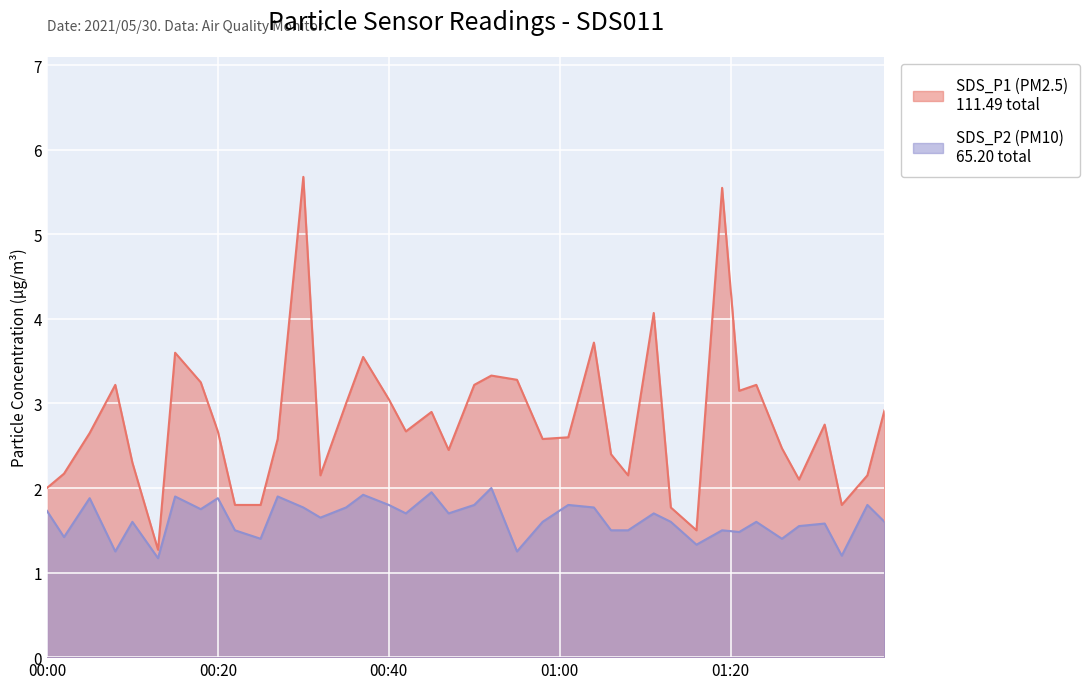

True or false: SDS_P1 and SDS_P2 intersect in this chart.

False